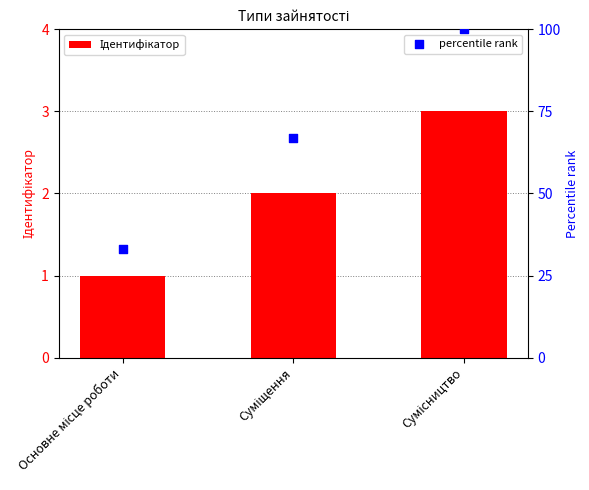

Which series reaches the minimum Y coordinate?

Ідентифікатор